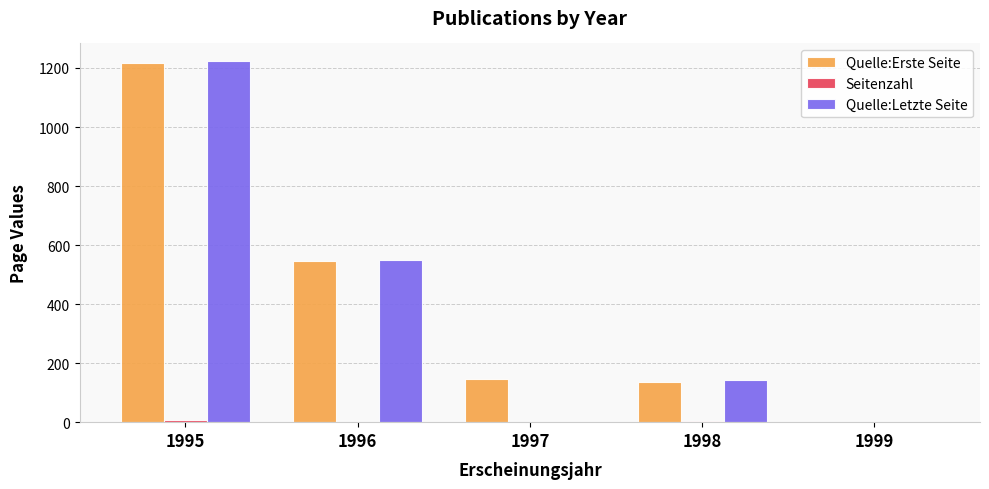

At which category is the sum across all series the highest?

1995